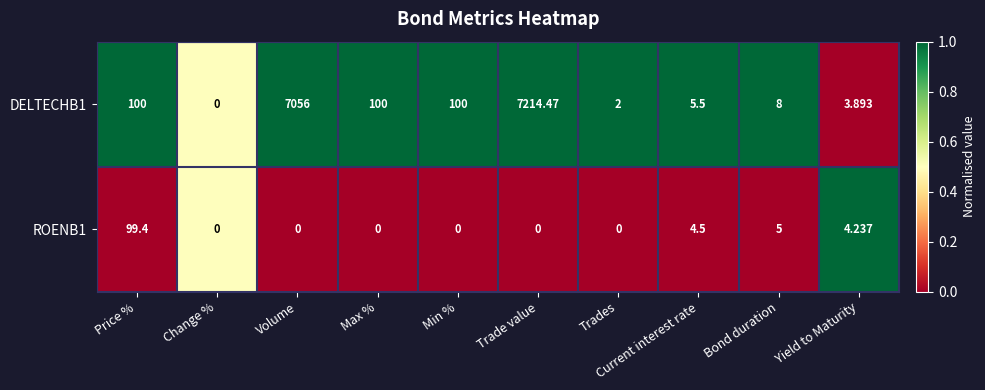

Which series has the largest total across all categories?

DELTECHB1